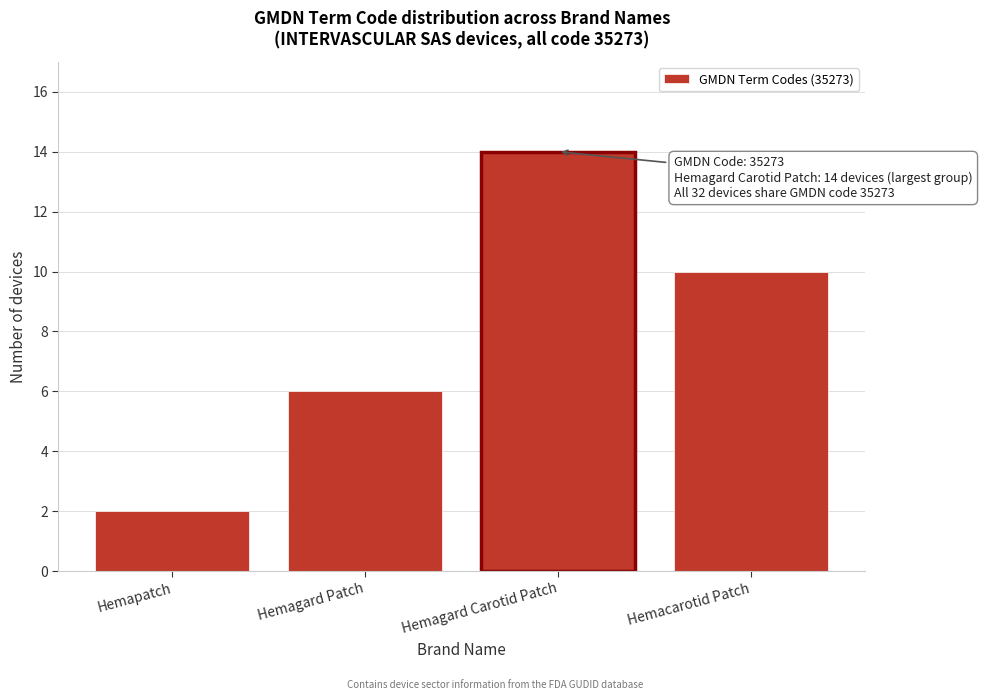

Reading right to left, what are all the values shown in this chart?

10	14	6	2